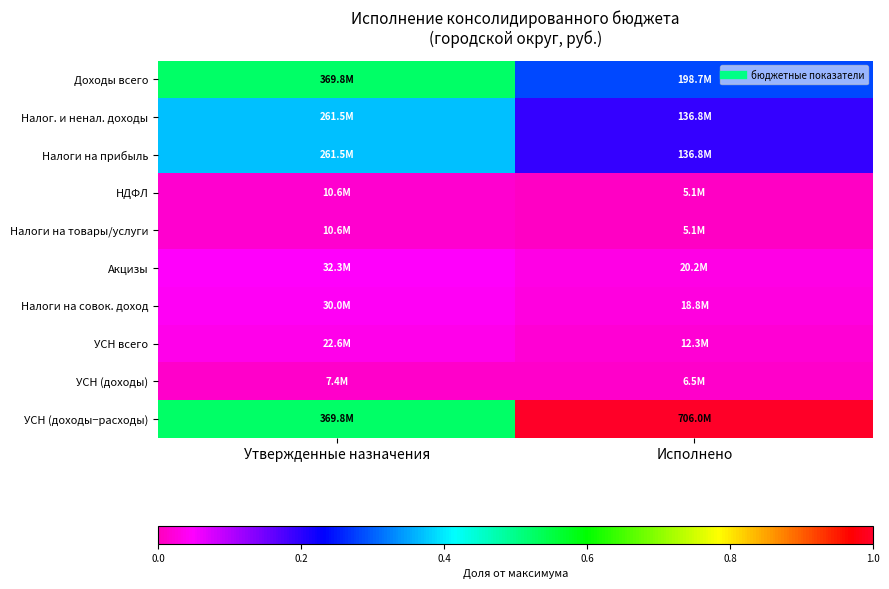

Reading left to right, what are all the values shown in this chart?

Доходы всего: Утвержденные назначения=0.5	Исполнено=0.3
Налог. и ненал. доходы: Утвержденные назначения=0.4	Исполнено=0.2
Налоги на прибыль: Утвержденные назначения=0.4	Исполнено=0.2
НДФЛ: Утвержденные назначения=0.0	Исполнено=0.0
Налоги на товары/услуги: Утвержденные назначения=0.0	Исполнено=0.0
Акцизы: Утвержденные назначения=0.0	Исполнено=0.0
Налоги на совок. доход: Утвержденные назначения=0.0	Исполнено=0.0
УСН всего: Утвержденные назначения=0.0	Исполнено=0.0
УСН (доходы): Утвержденные назначения=0.0	Исполнено=0.0
УСН (доходы−расходы): Утвержденные назначения=0.5	Исполнено=1.0